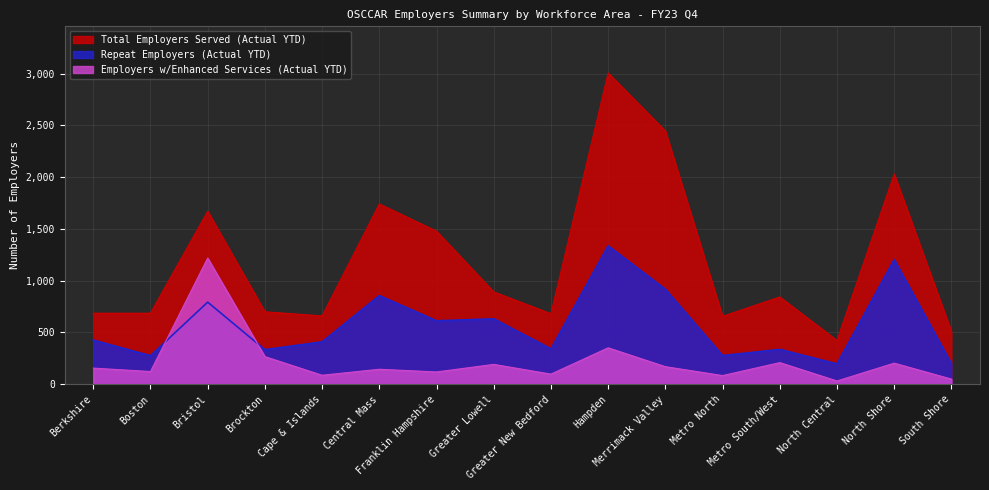

Is it true that Employers w/Enhanced Services (Actual YTD) equals 50 at South Shore?

True